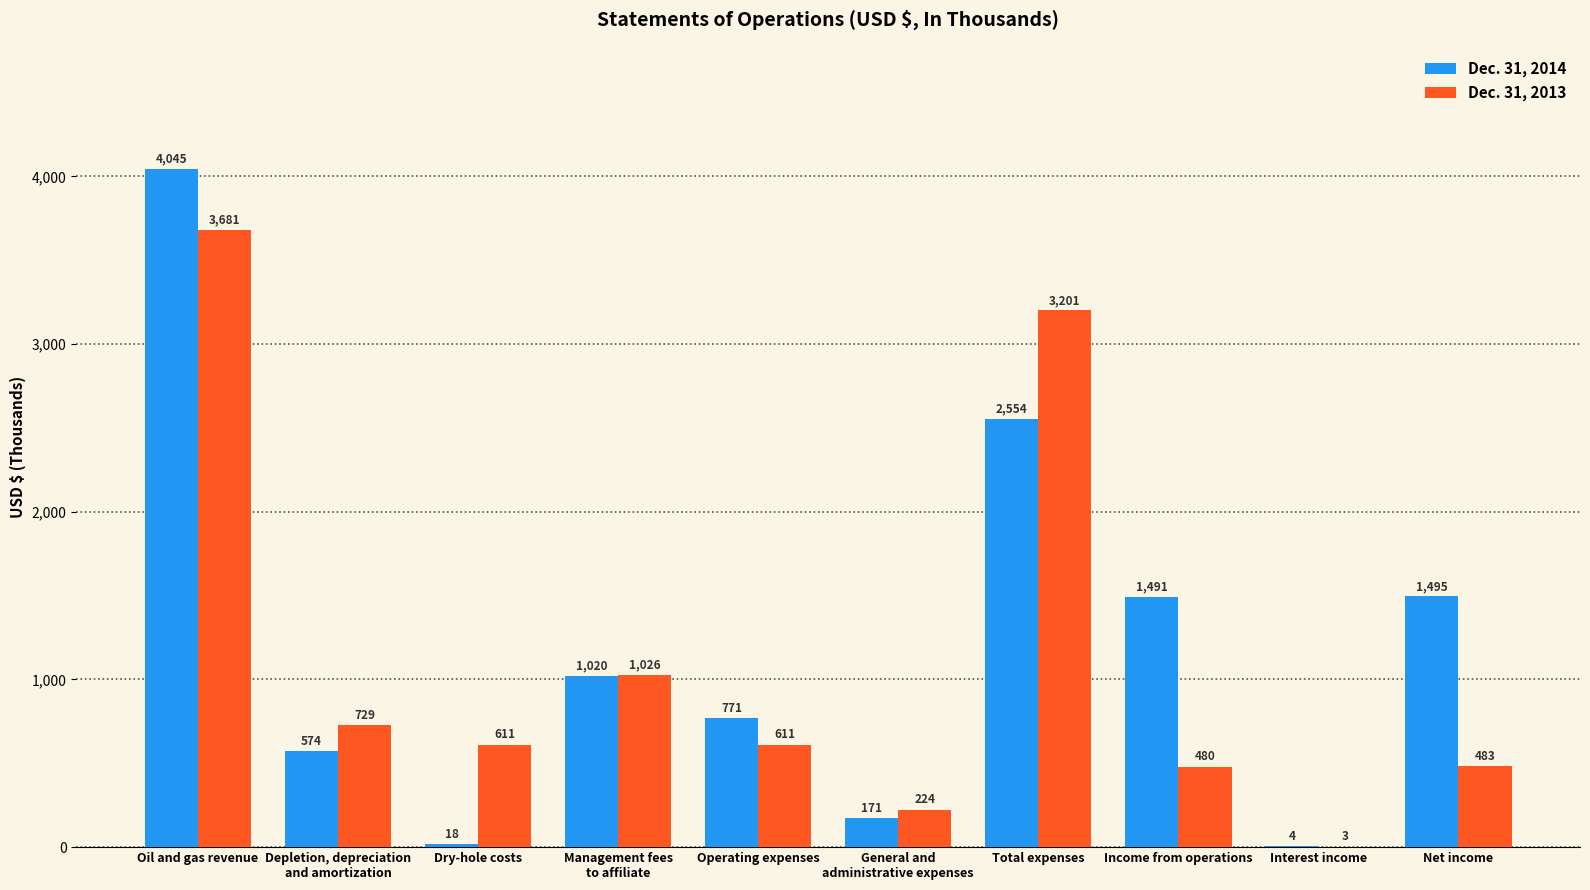

Which category has the highest value in the Dec. 31, 2013 series?

Oil and gas revenue